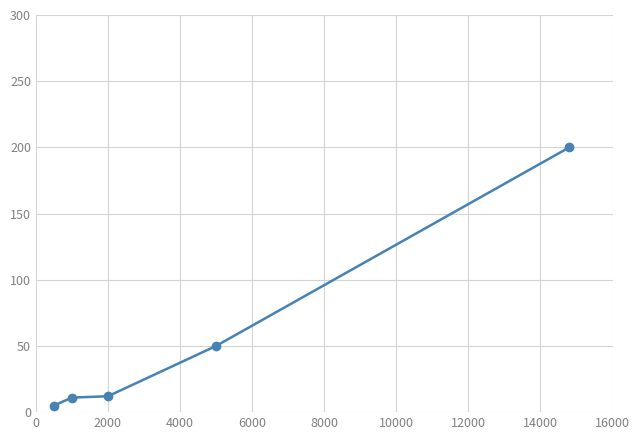

What is the average value?

56